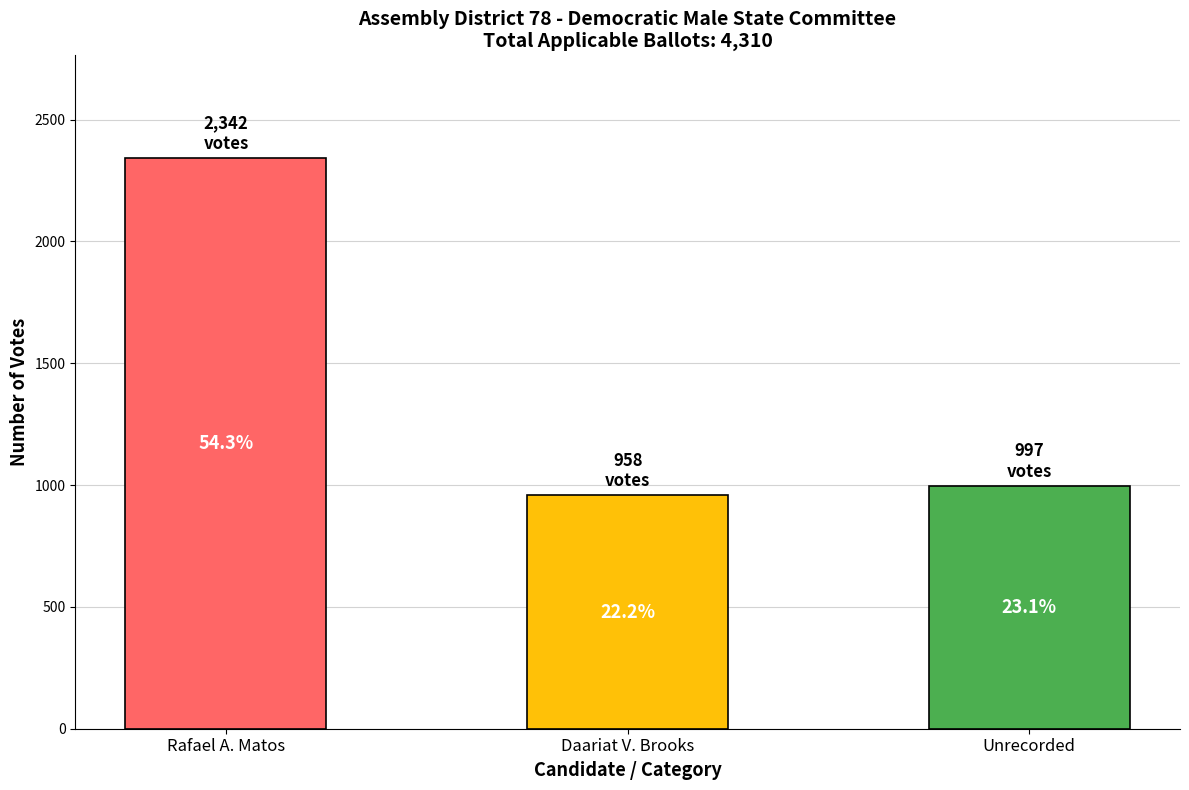

What is the minimum value shown in the chart?

958